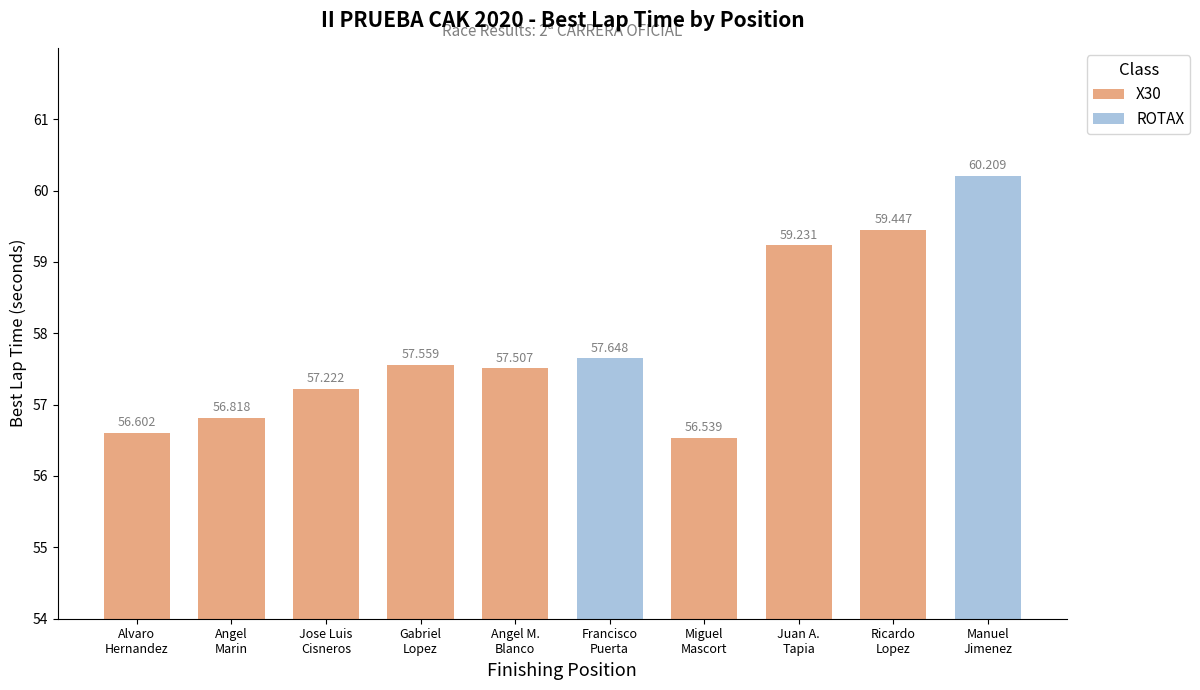

Does the chart contain any negative values?

No